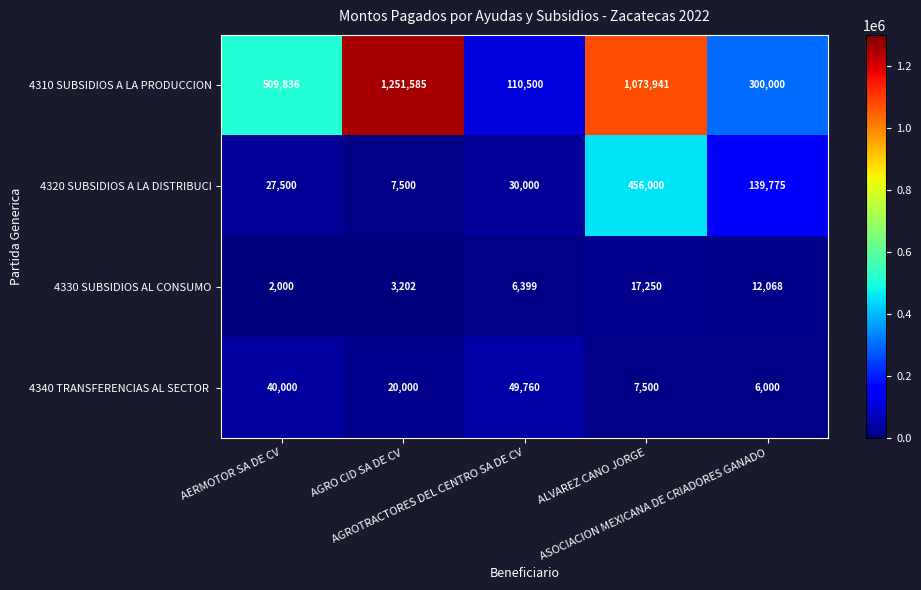

What is the minimum value shown in the chart?

2000